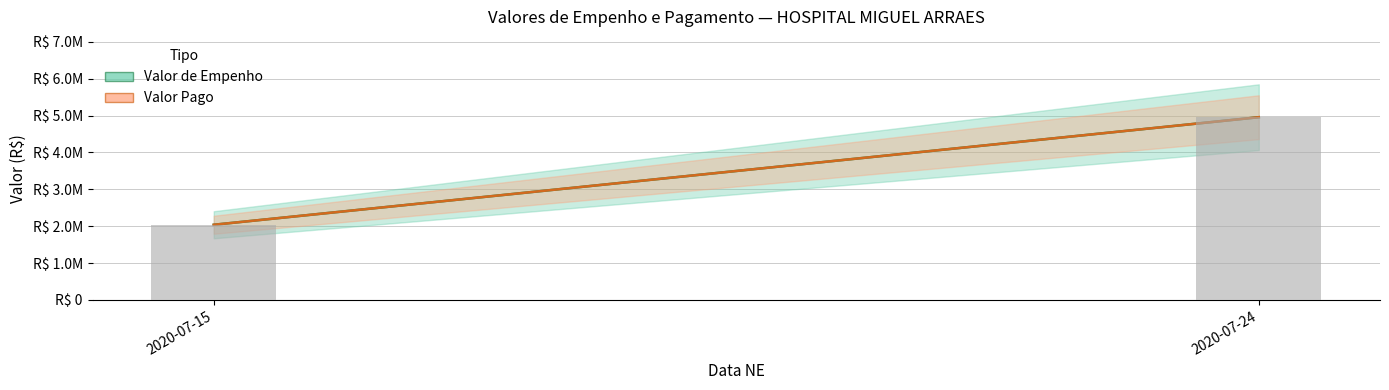

What is the value of the Valor de Empenho bar at the 1st from the left?

2039156.3